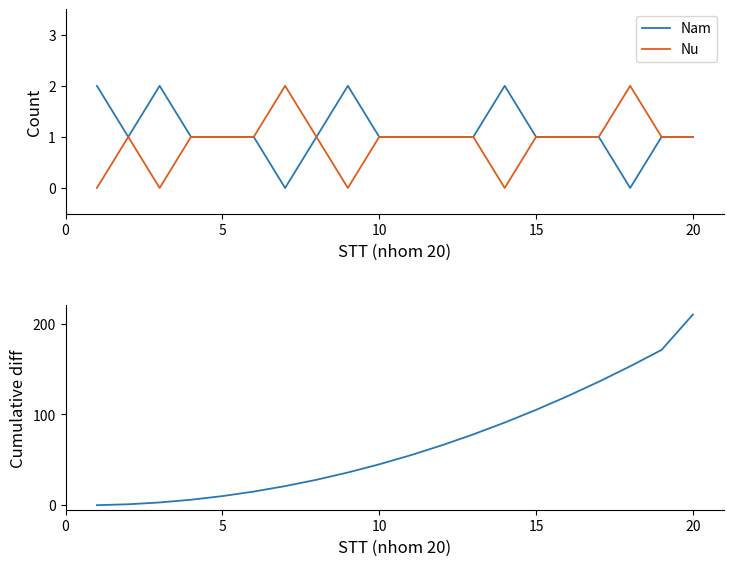

How many interior local peaks does the Nam series have?

3